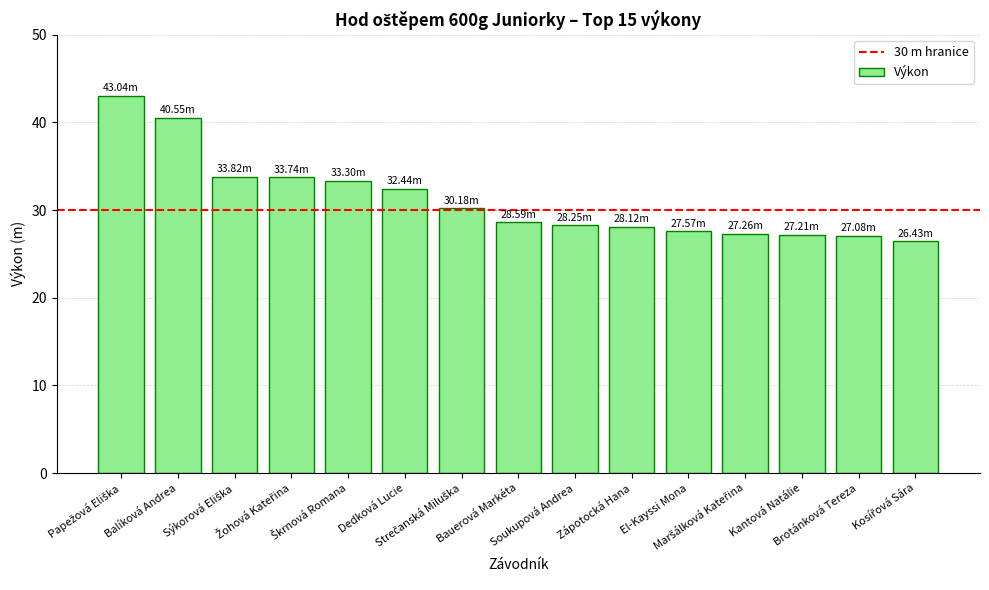

What is the difference between the second highest and second lowest values?

13.5